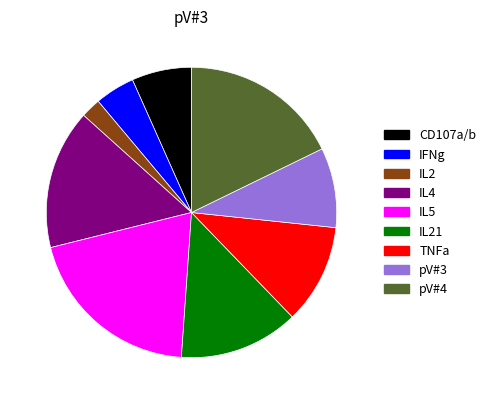

Does any single category account for the majority?

No